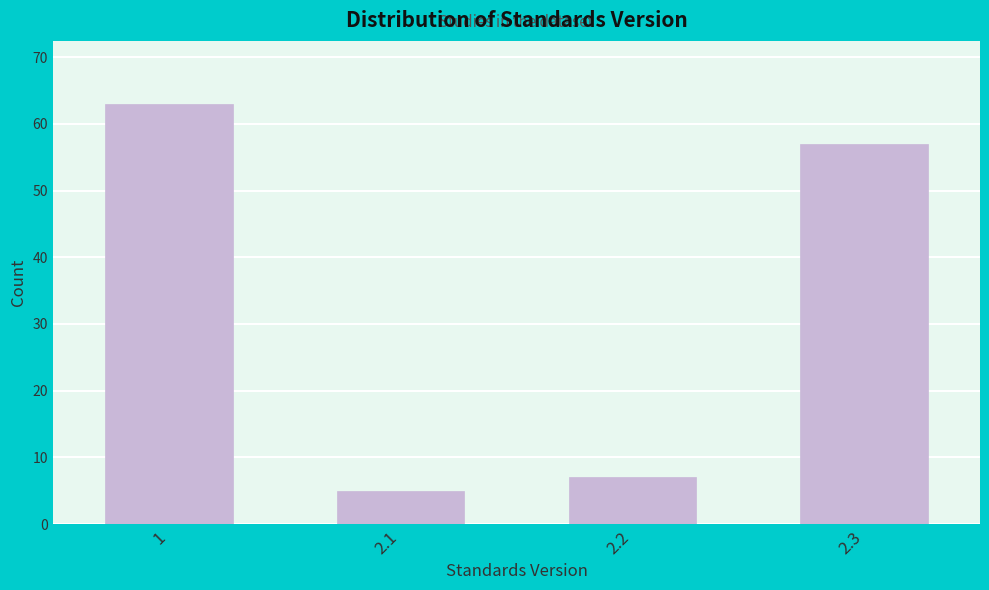

Reading left to right, what are all the values shown in this chart?

1=63	2.1=5	2.2=7	2.3=57